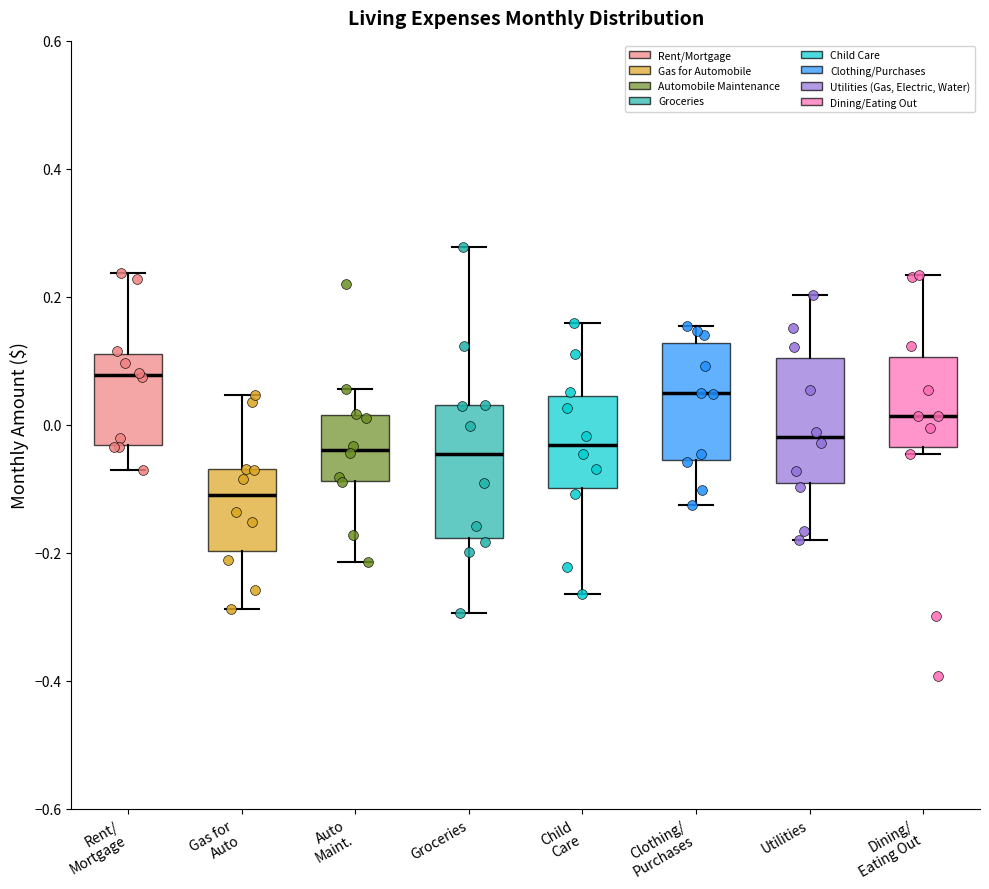

Reading left to right, transcribe this box plot: for each box, give where its median line is, the range the box spans, and where its two whiskers end, as read against the y-axis. The values are not printed on the chart, so give them approximately, as read against the axis.

Rent/ Mortgage: median 0.08, box -0.04 to 0.12, whiskers -0.08 to 0.24
Gas for Auto: median -0.12, box -0.20 to -0.06, whiskers -0.28 to 0.04
Auto Maint.: median -0.04, box -0.08 to 0.02, whiskers -0.22 to 0.06
Groceries: median -0.04, box -0.18 to 0.04, whiskers -0.30 to 0.28
Child Care: median -0.04, box -0.10 to 0.04, whiskers -0.26 to 0.16
Clothing/ Purchases: median 0.04, box -0.06 to 0.12, whiskers -0.12 to 0.16
Utilities: median -0.02, box -0.10 to 0.10, whiskers -0.18 to 0.20
Dining/ Eating Out: median 0.02, box -0.04 to 0.10, whiskers -0.04 (just below the box's lower edge) to 0.24